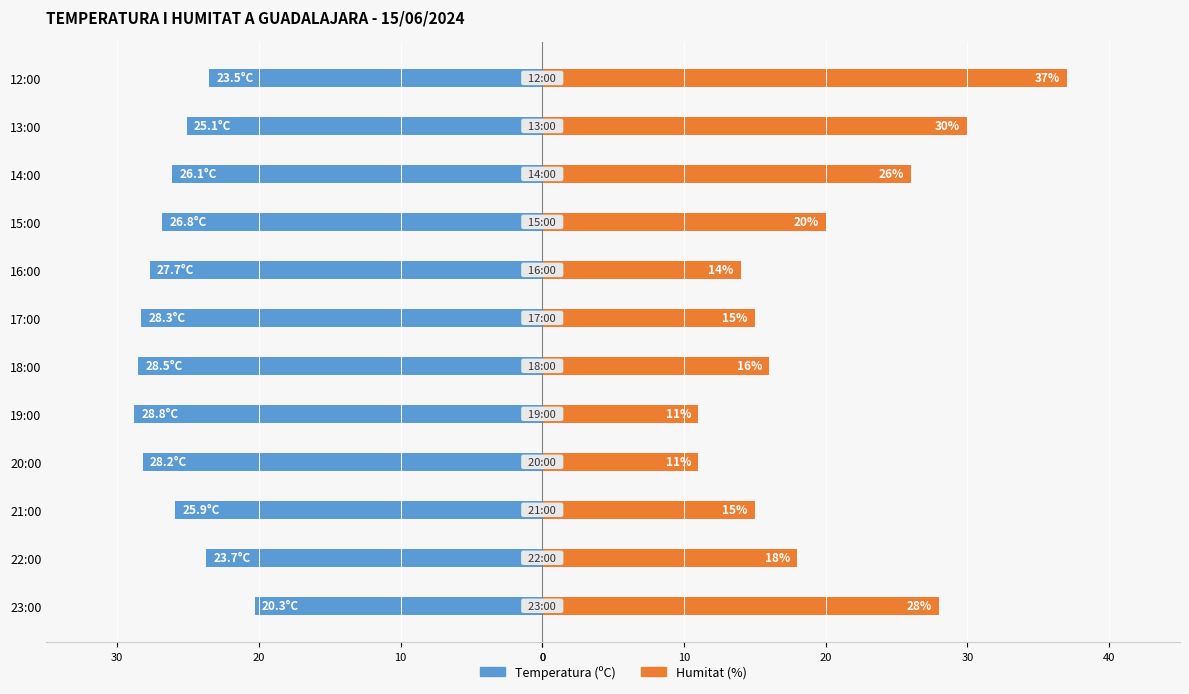

How many data points does each series have?

12